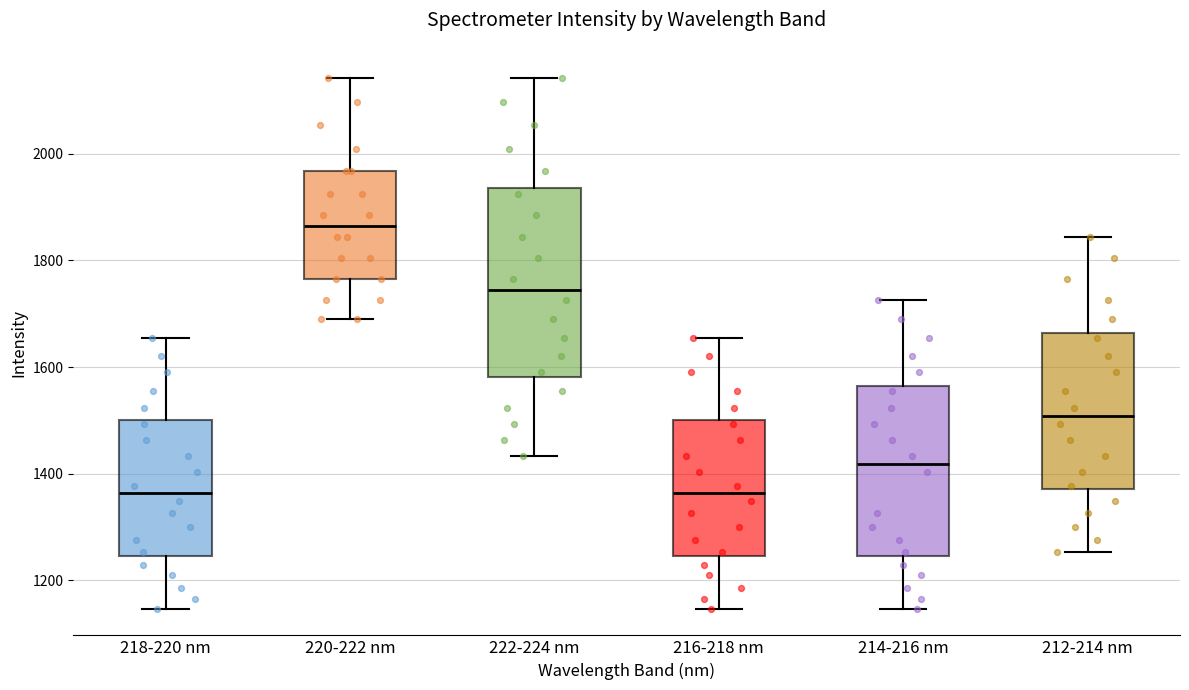

Reading left to right, transcribe this box plot: for each box, give where its median line is, the range the box spans, and where its two whiskers end, as read against the y-axis. The values are not printed on the chart, so give them approximately, as read against the axis.

218-220 nm: median 1360, box 1240 to 1500, whiskers 1140 to 1660
220-222 nm: median 1860, box 1760 to 1960, whiskers 1700 to 2140
222-224 nm: median 1740, box 1580 to 1940, whiskers 1440 to 2140
216-218 nm: median 1360, box 1240 to 1500, whiskers 1140 to 1660
214-216 nm: median 1420, box 1240 to 1560, whiskers 1140 to 1720
212-214 nm: median 1500, box 1380 to 1660, whiskers 1260 to 1840